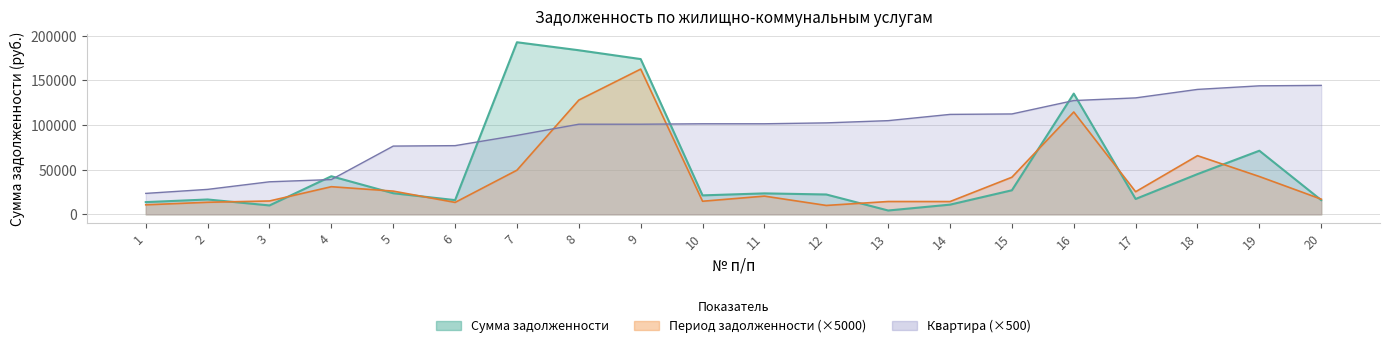

What is the value of the Квартира point at the 20th from the left?

144500.0